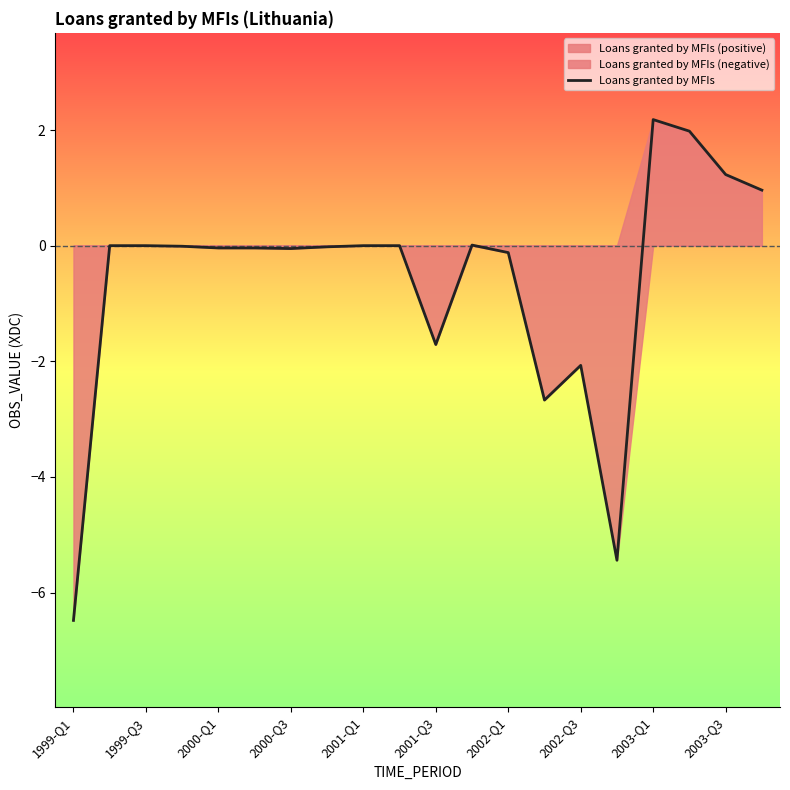

Is it true that Loans granted by MFIs equals -10.8 at 1999-Q1?

False